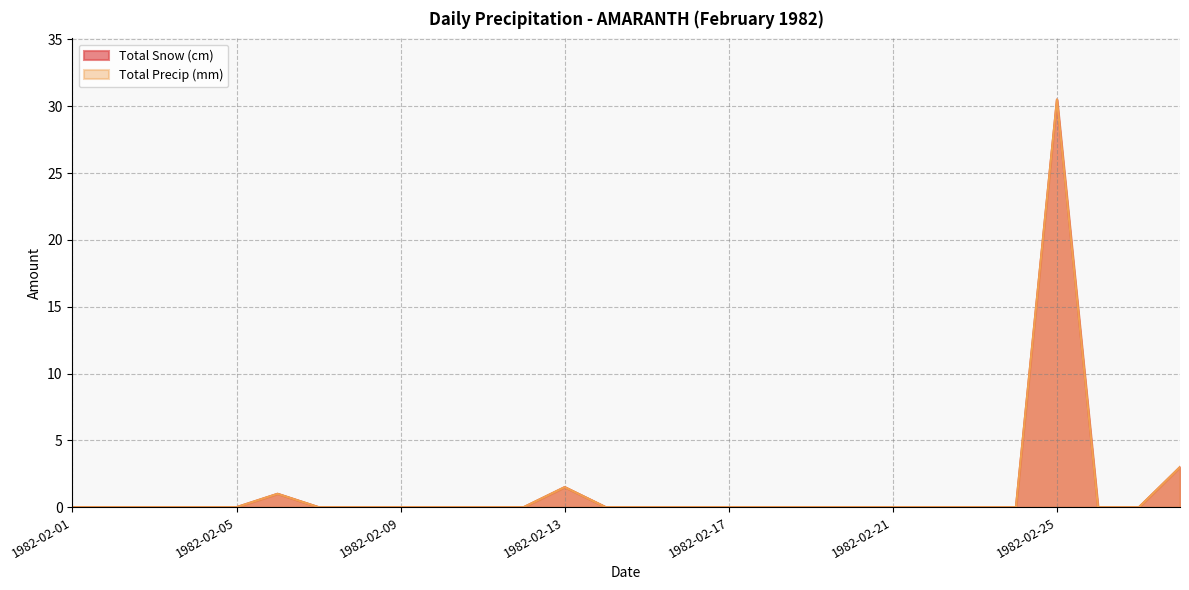

True or false: Total Snow (cm) and Total Precip (mm) cross at least once.

False